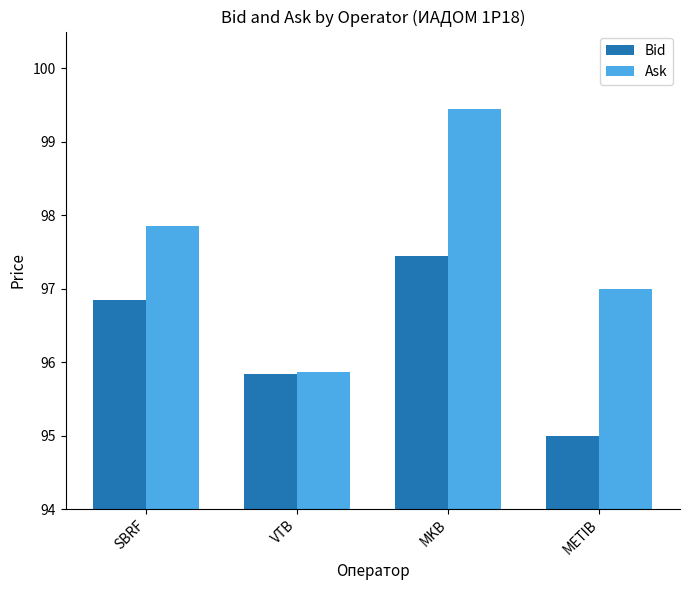

Is the value of Ask at MKB greater than the value of Bid at VTB?

Yes